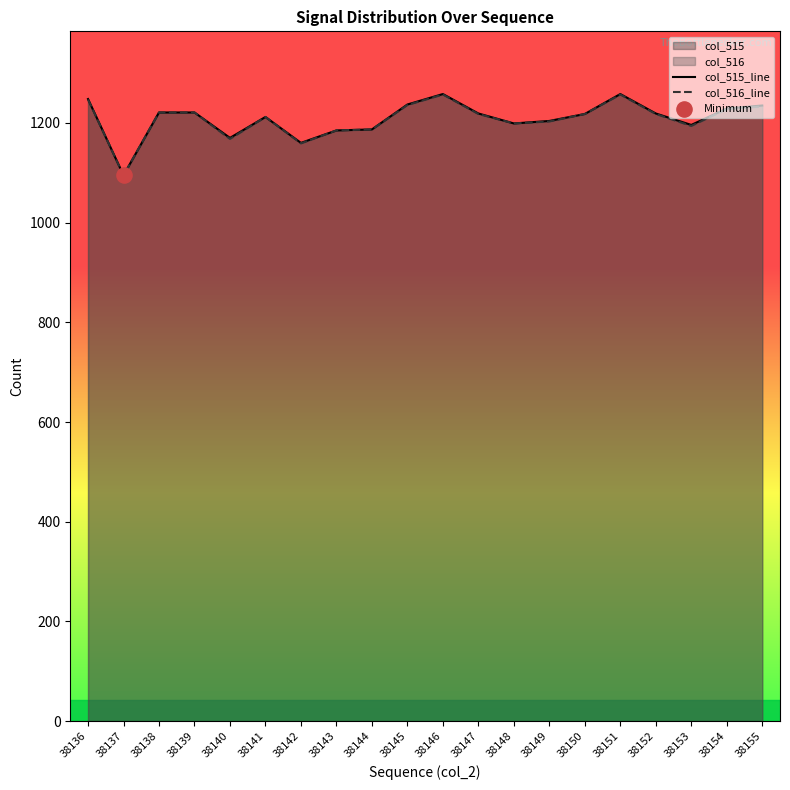

What is the total value across all series at 38138?

2442